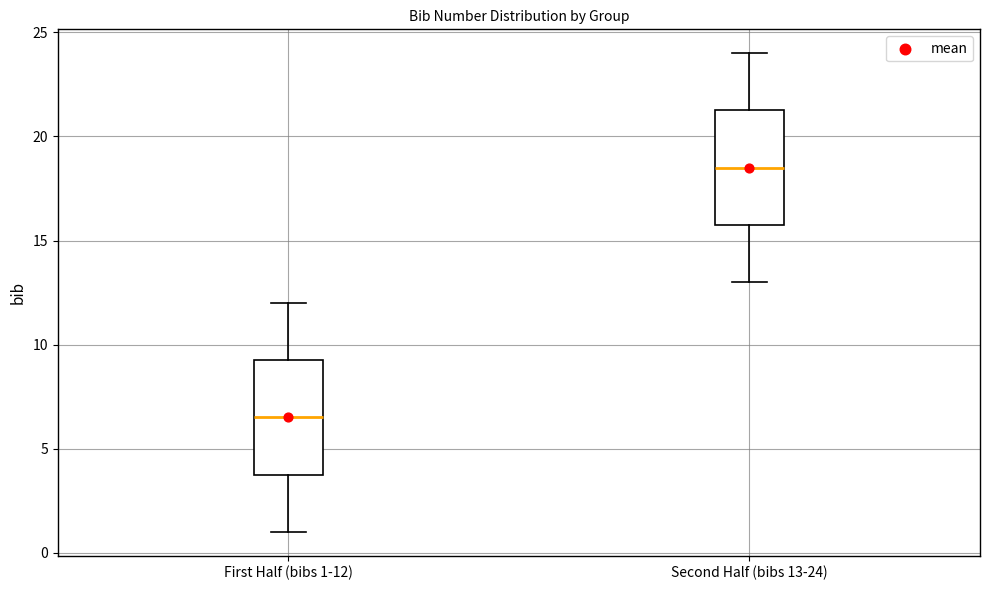

Where is the lower edge of the box for Second Half (bibs 13-24) on the y-axis? The values are not printed on the chart, so give them approximately, as read against the axis.

16.0